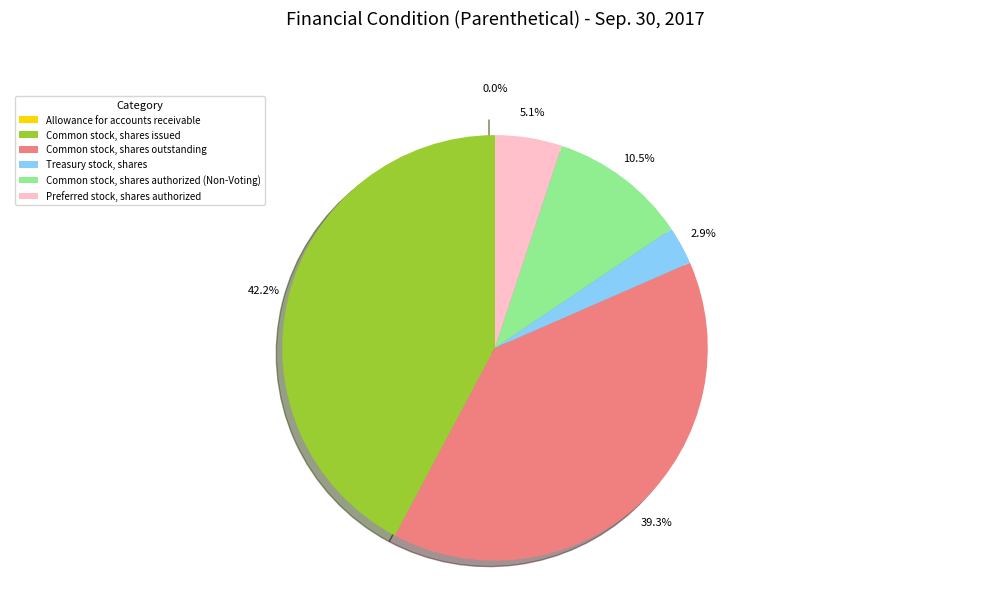

The Treasury stock, shares slice represents 3% of the pie. True or false?

True